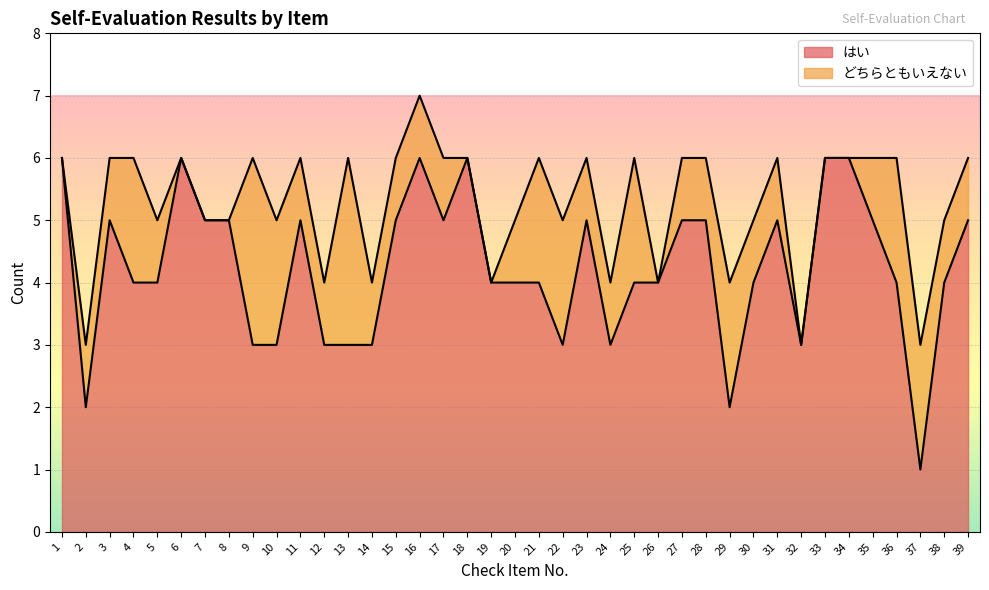

Where is the first local maximum?

3